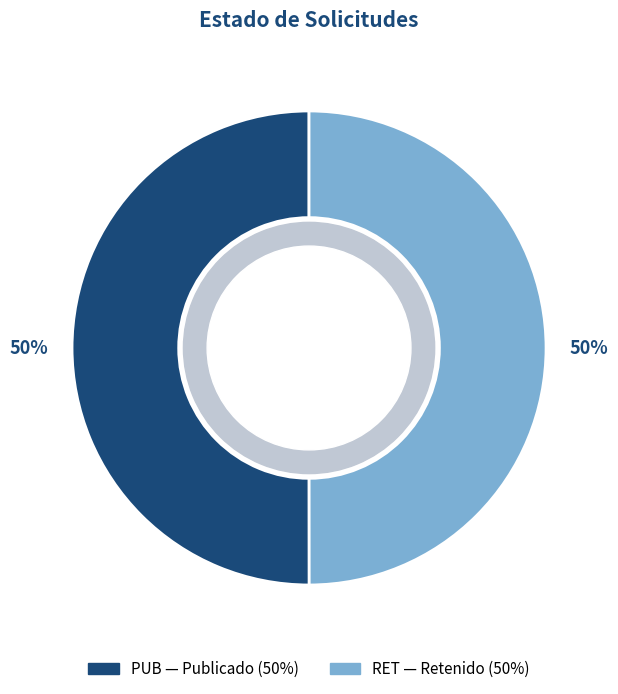

What percentage do RET and PUB together represent?

100.0%